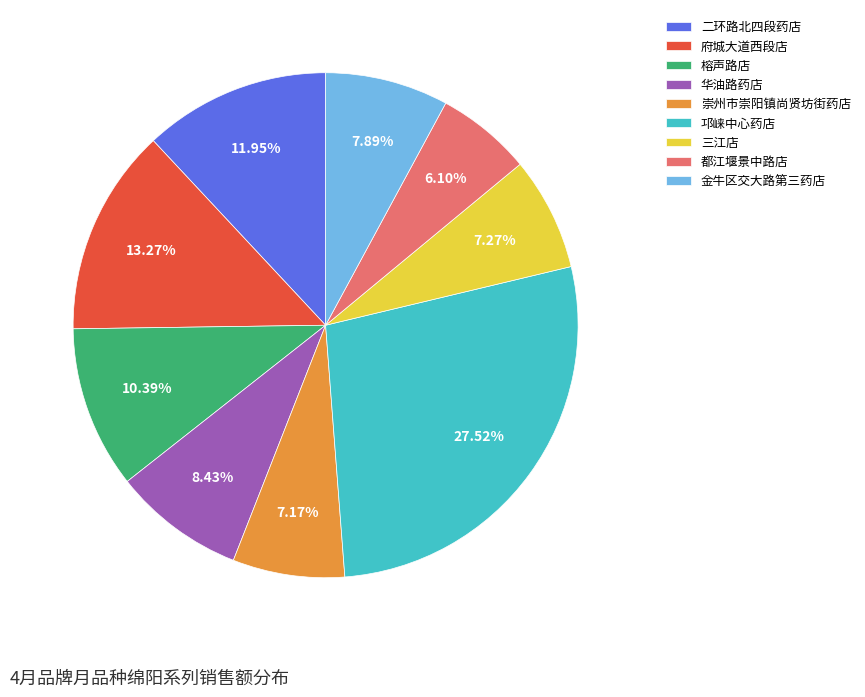

What percentage is NOT represented by 华油路药店?

91.6%